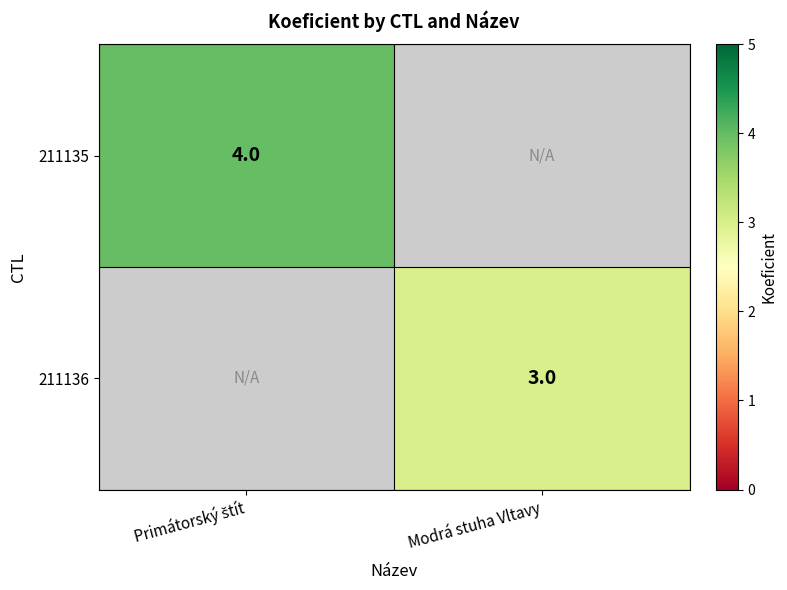

True or false: 211136 has a value of 5 at Modrá stuha Vltavy.

False